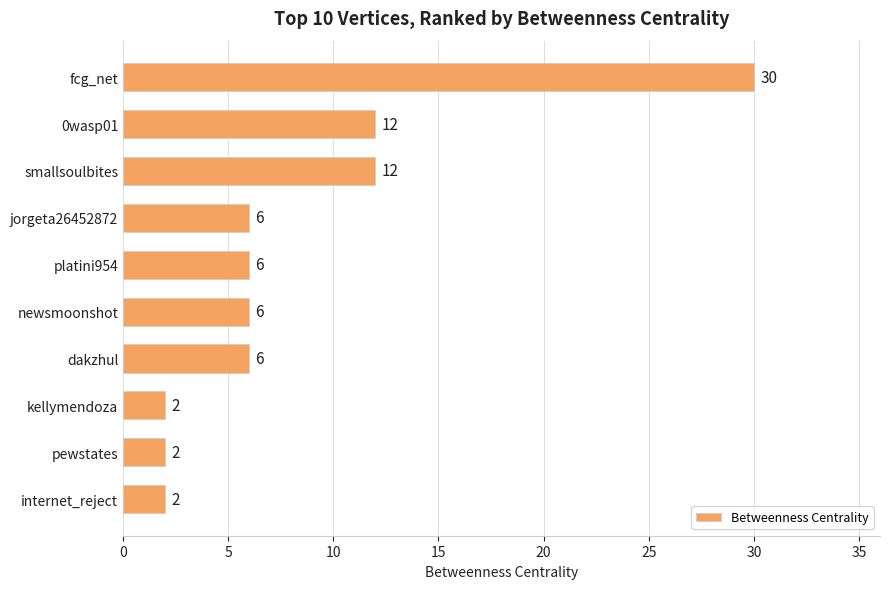

What is the average value?

8